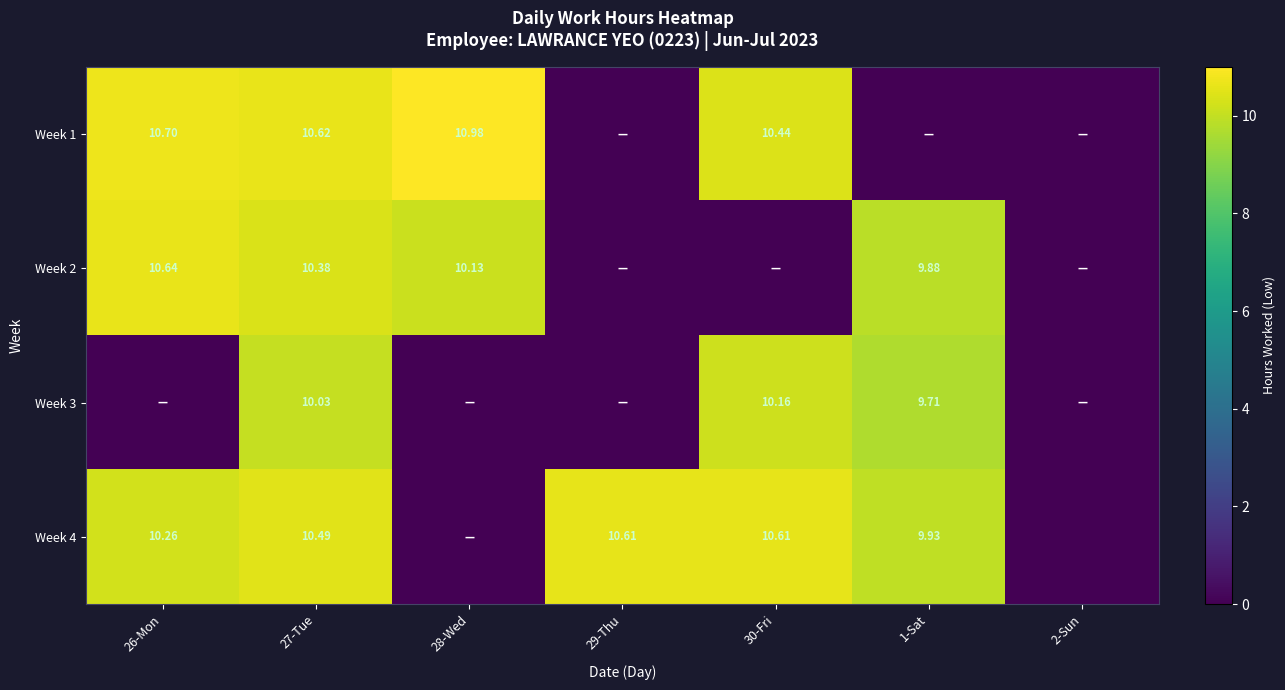

How many data points does each series have?

7